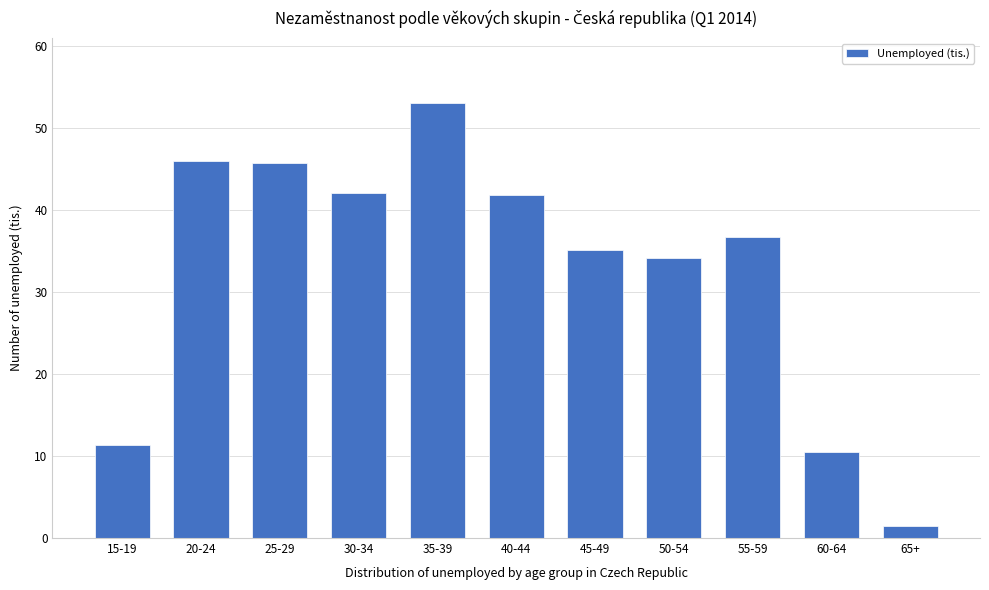

What is the label of the 4th bar from the right?

50-54